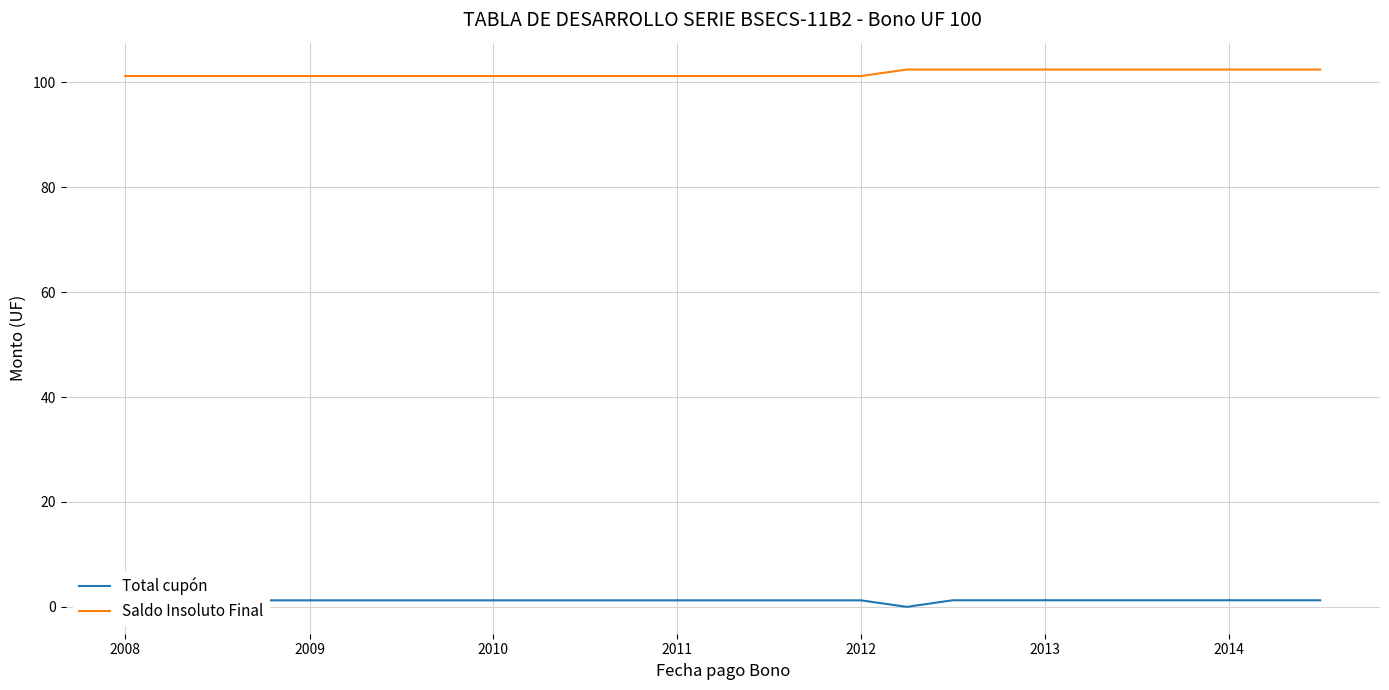

Which series has the largest range (max minus min)?

Total cupón